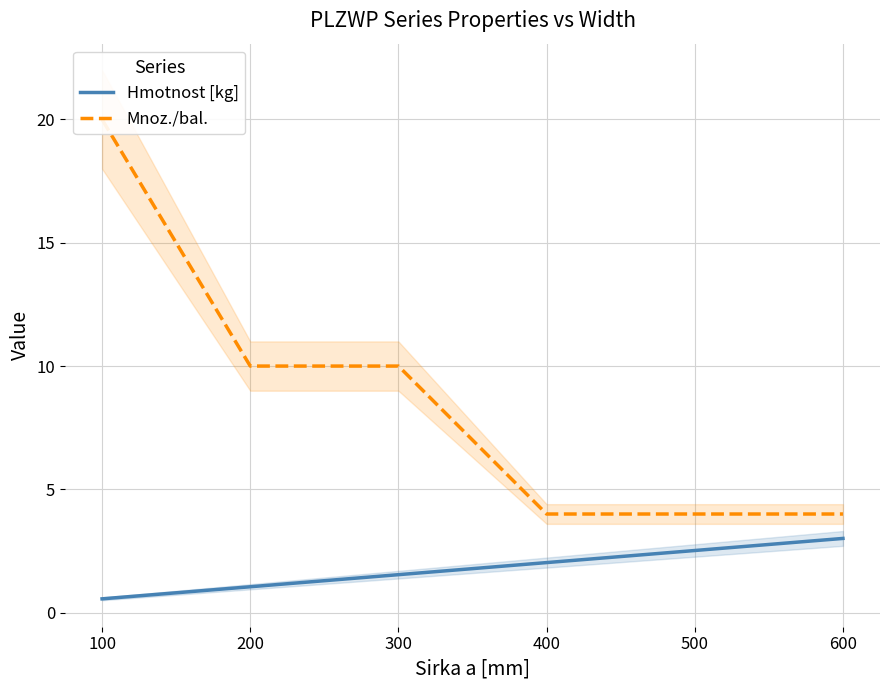

At which label does Mnoz./bal. reach its peak?

100